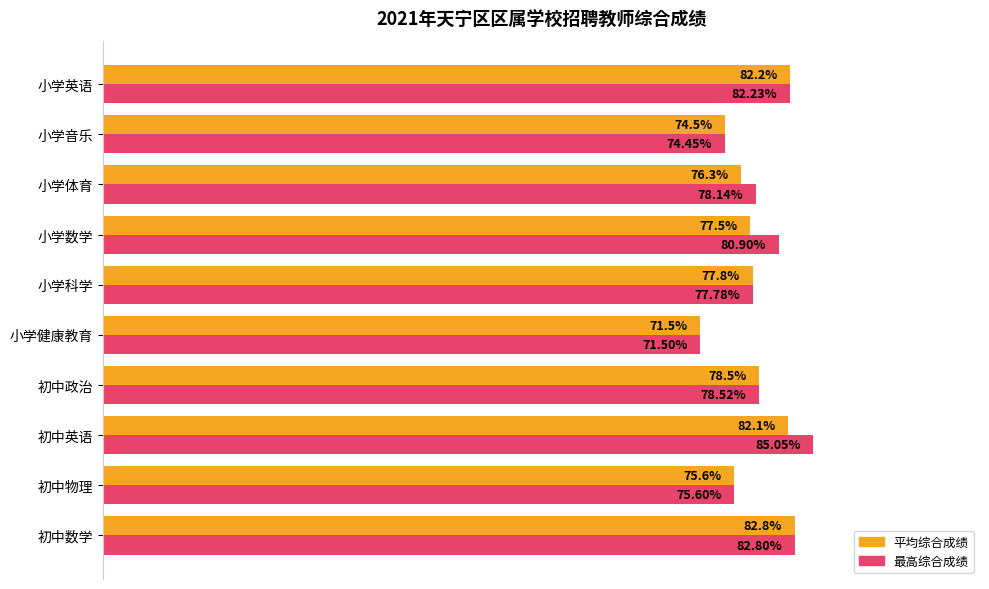

Where is 最高综合成绩 nearest to the value 78?

小学体育